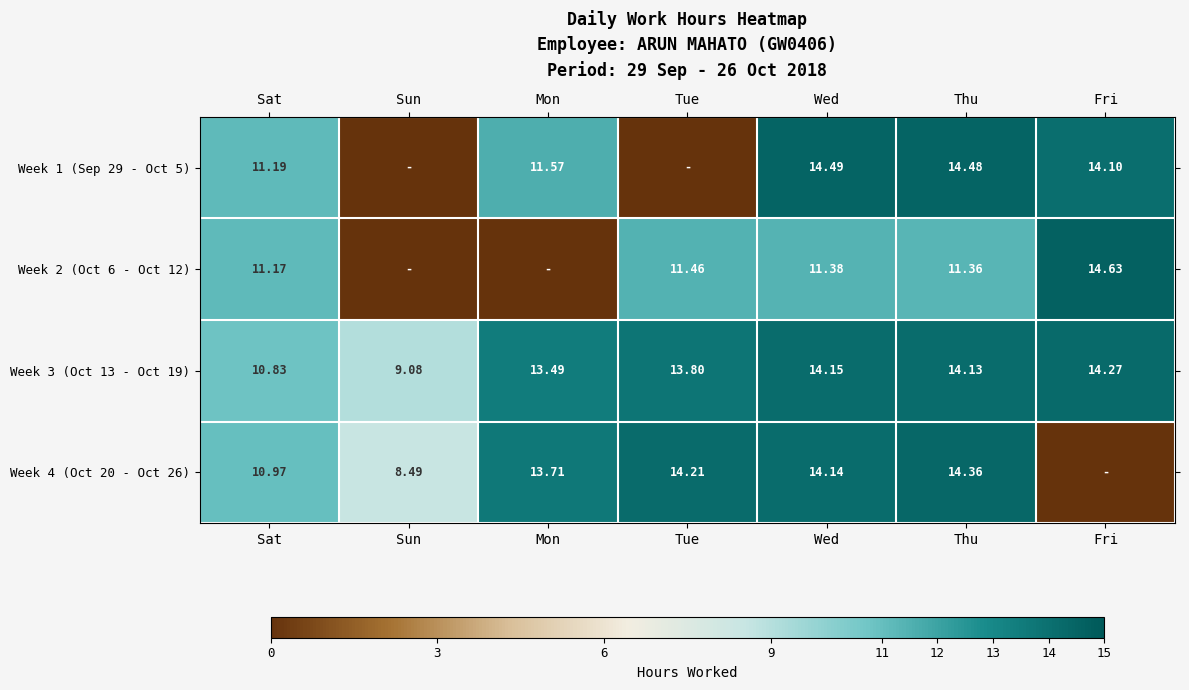

Read the Week 3 (Oct 13 - Oct 19) value at Sun.

9.1